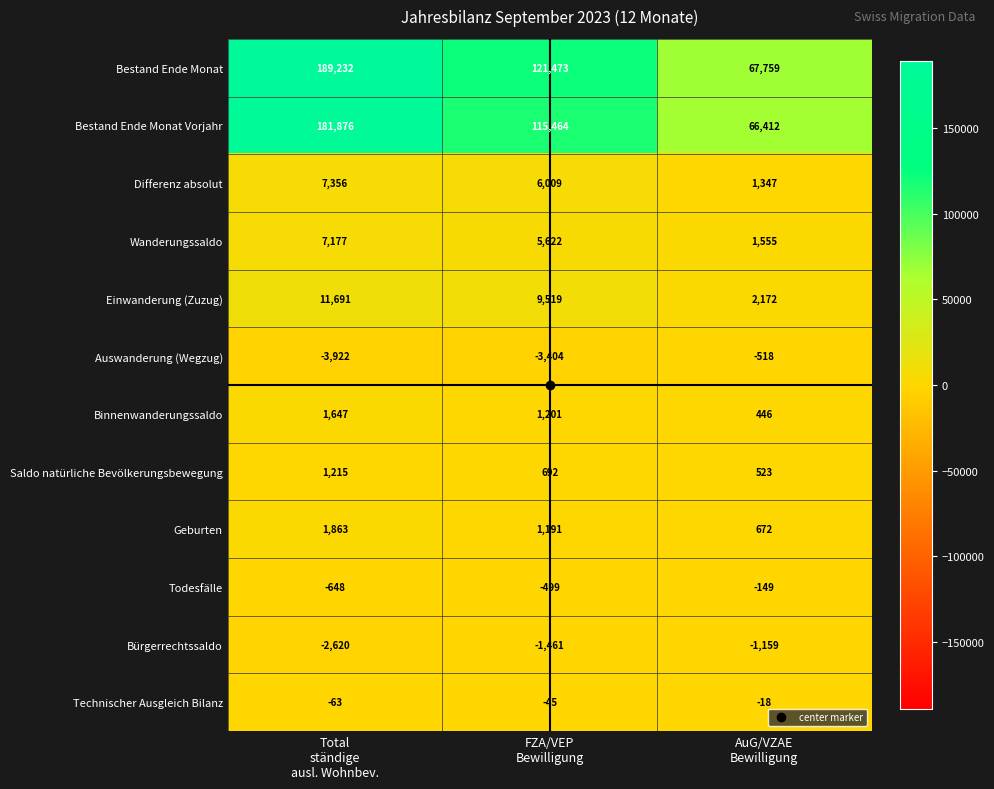

What is the maximum value for Binnenwanderungssaldo?

1647